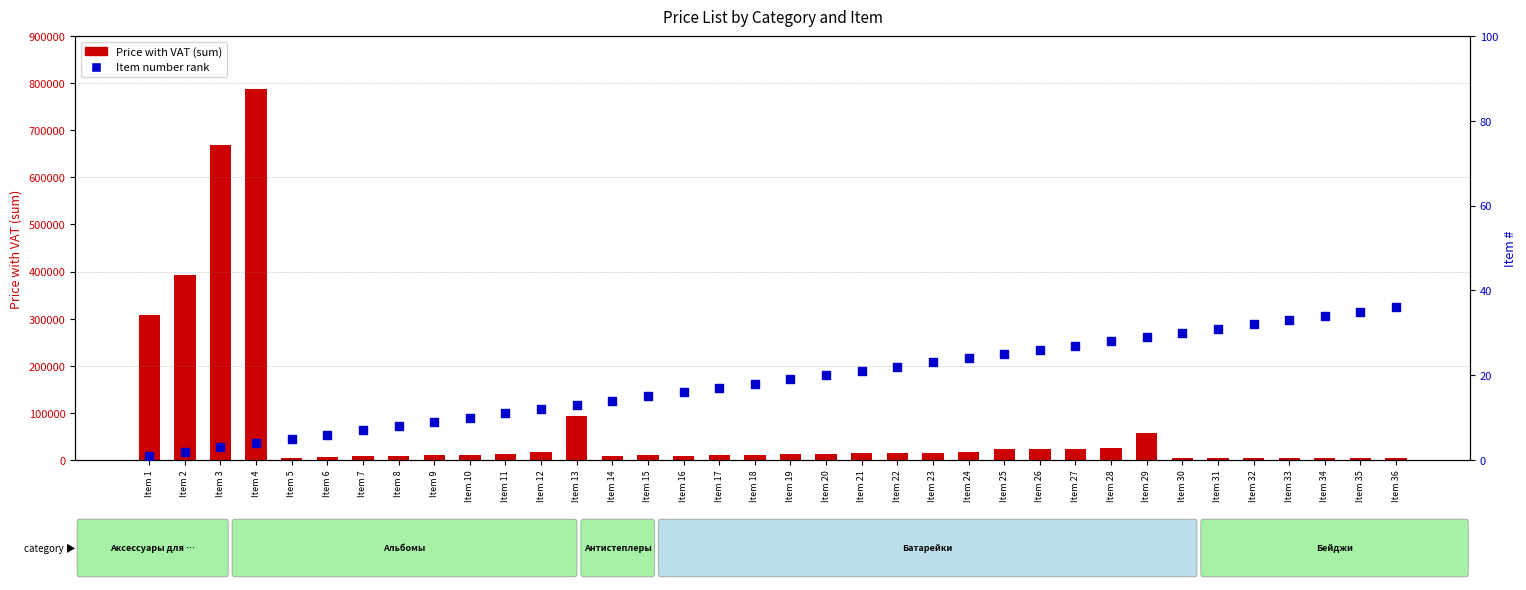

Which series contains the highest Y value?

Price with VAT (sum)